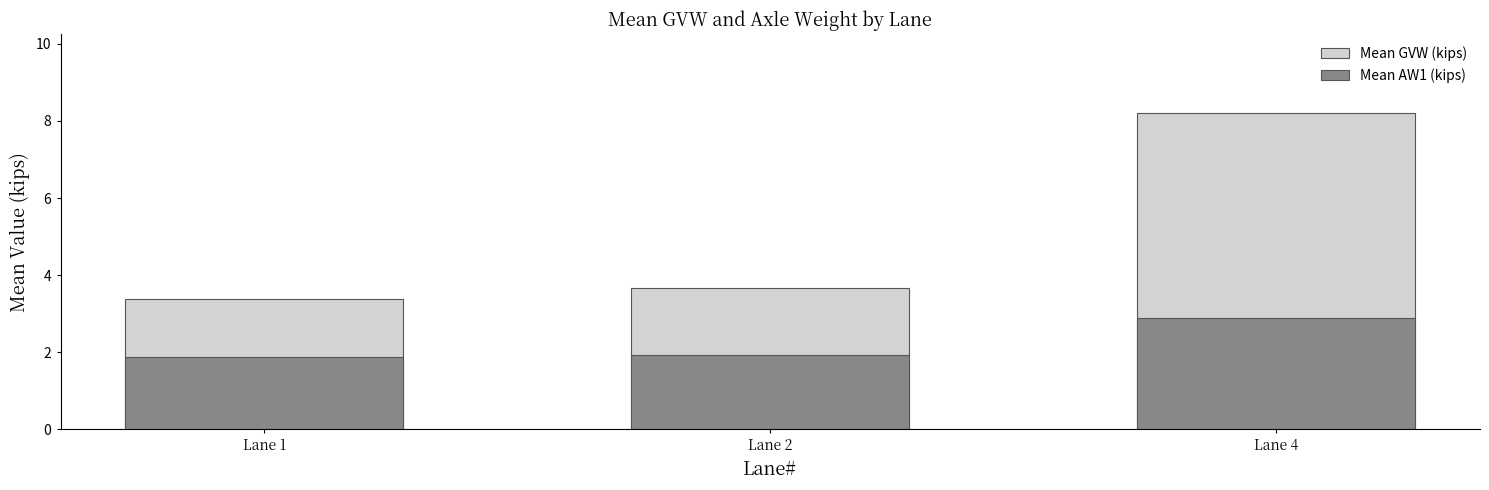

Which series has the largest range (max minus min)?

Mean GVW (kips)